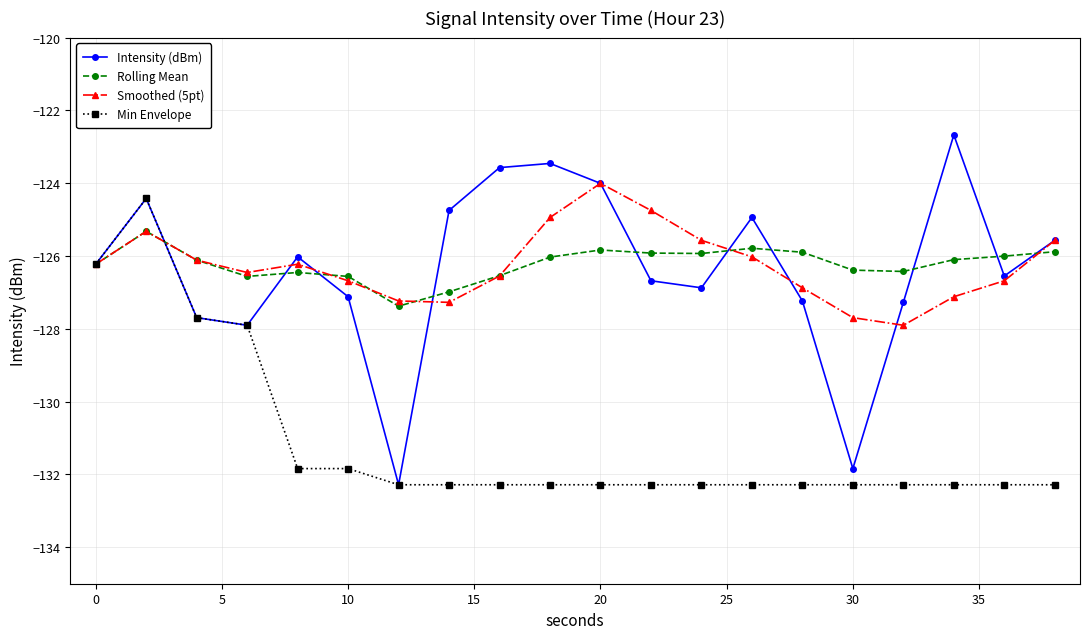

What is the average value of the Rolling Mean series?

-126.2